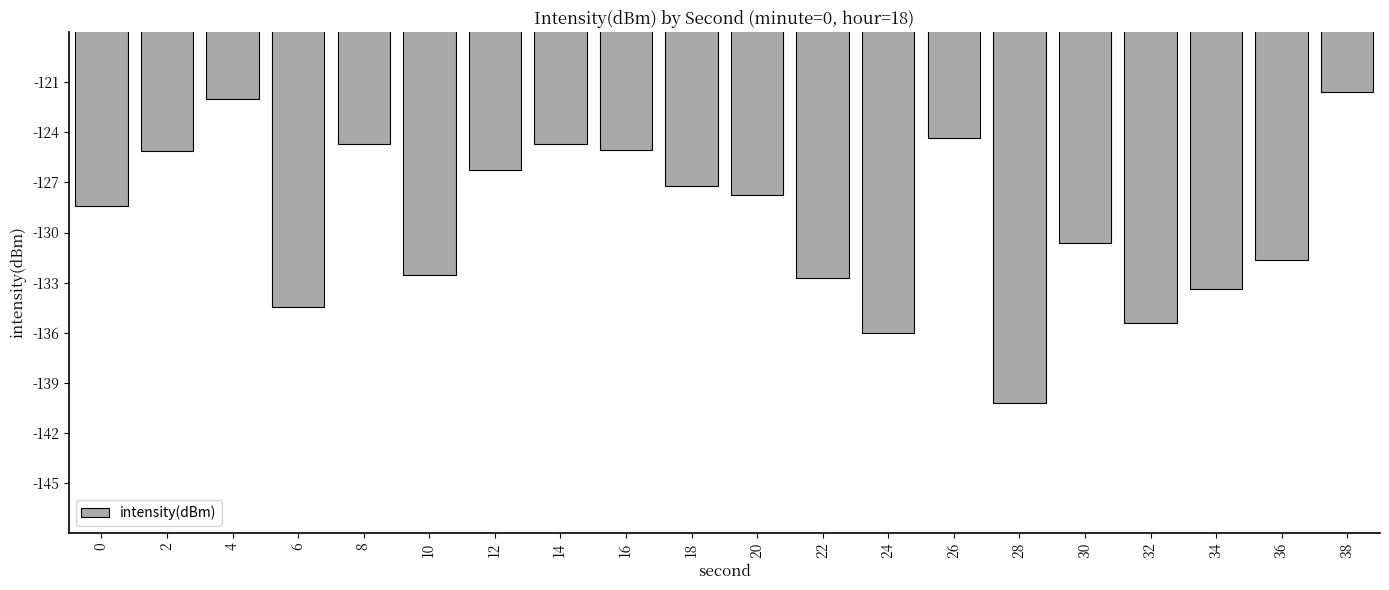

What is the change in value from 0 to 38?

+6.9